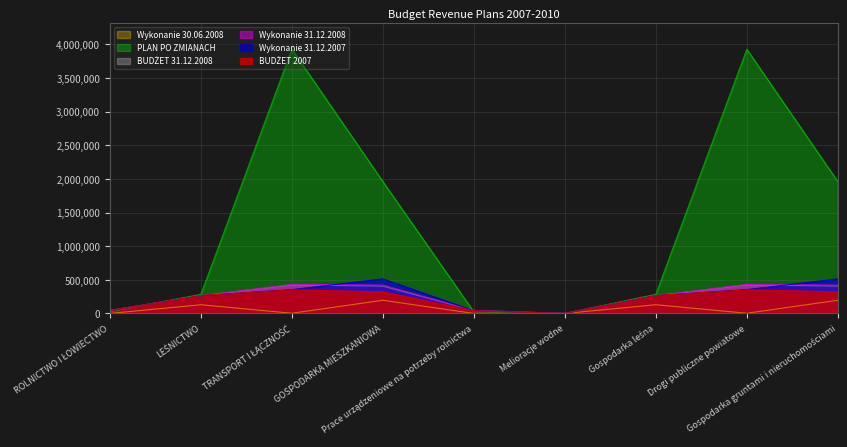

True or false: Wykonanie 30.06.2008 has a value of 130071 at LEŚNICTWO.

True